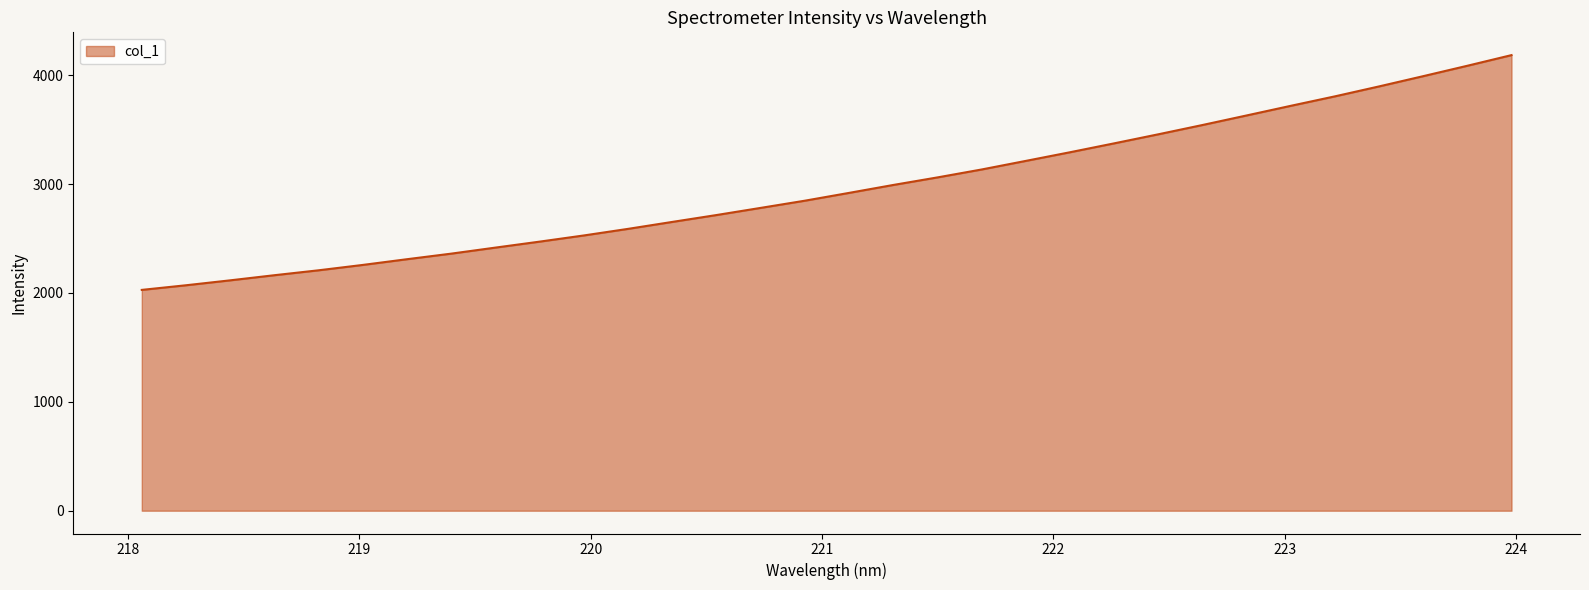

What is the difference between the maximum and minimum values?

2155.8